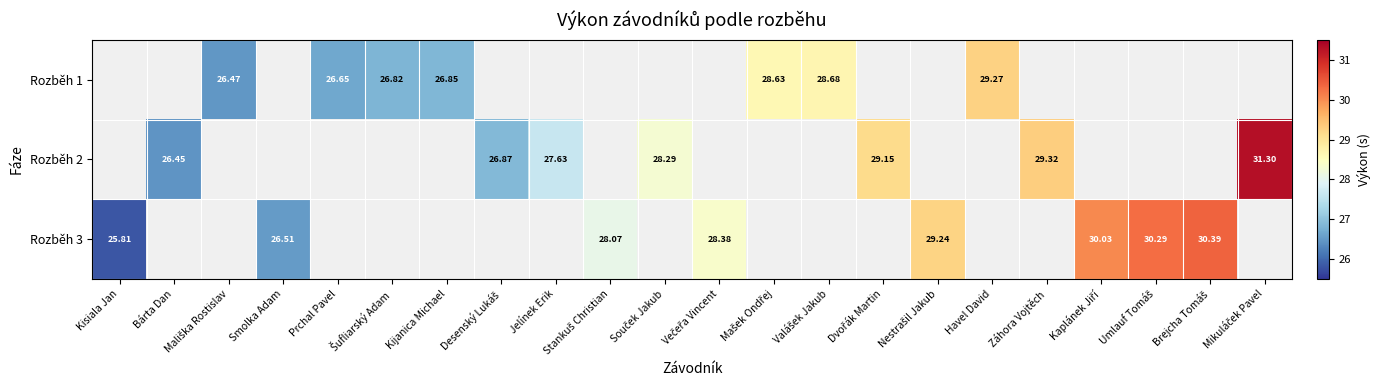

What is the greatest value displayed?

31.3